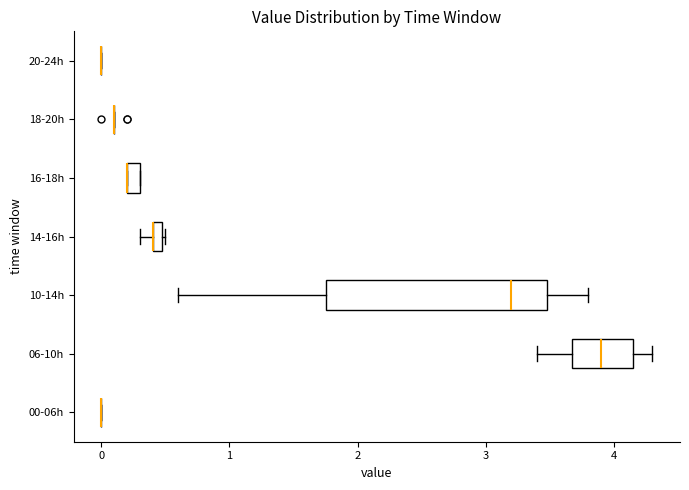

Where is the left edge of the box for 06-10h on the x-axis? The values are not printed on the chart, so give them approximately, as read against the axis.

3.7